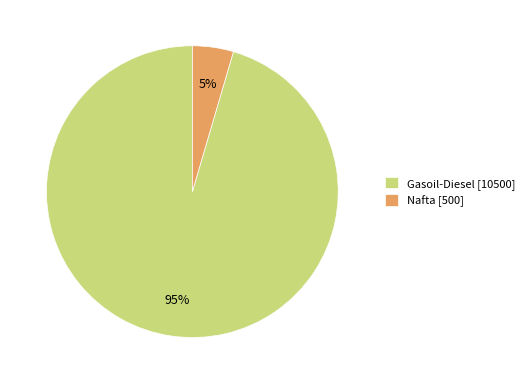

What percentage is the Nafta slice, to the nearest percent?

5%